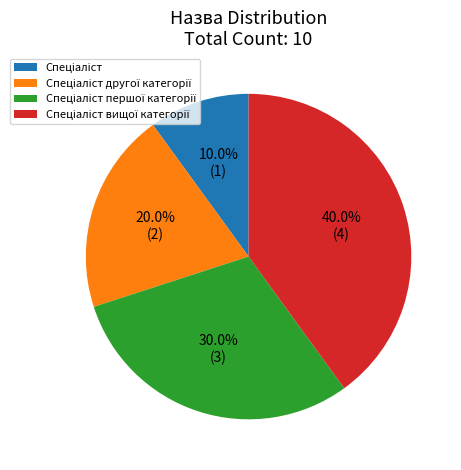

Does any single category account for the majority?

No